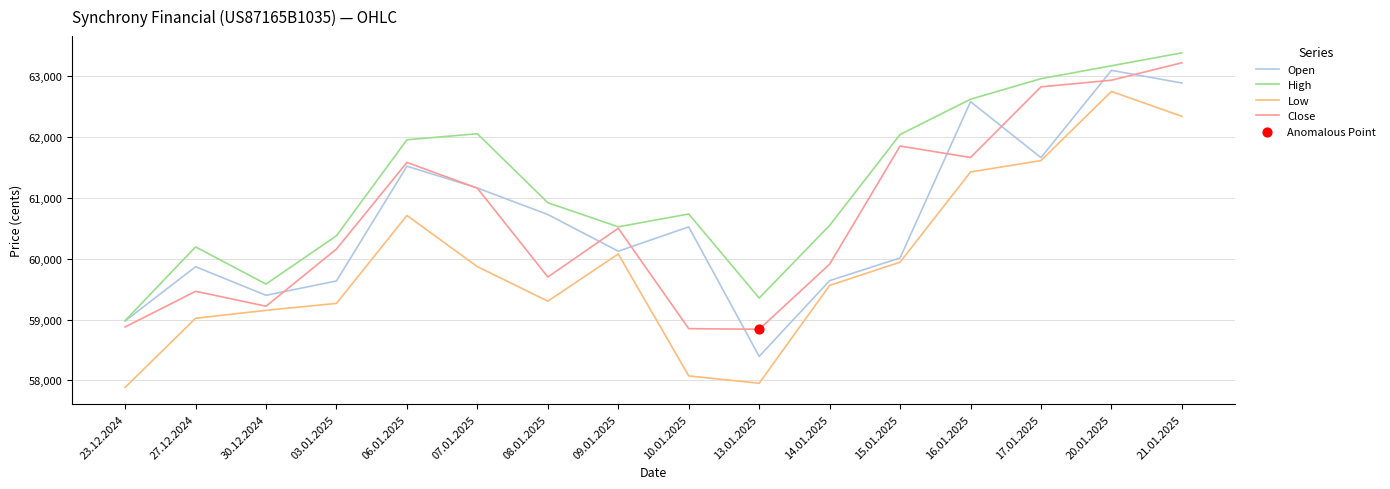

What is the total value across all series at 21.01.2025?

251837